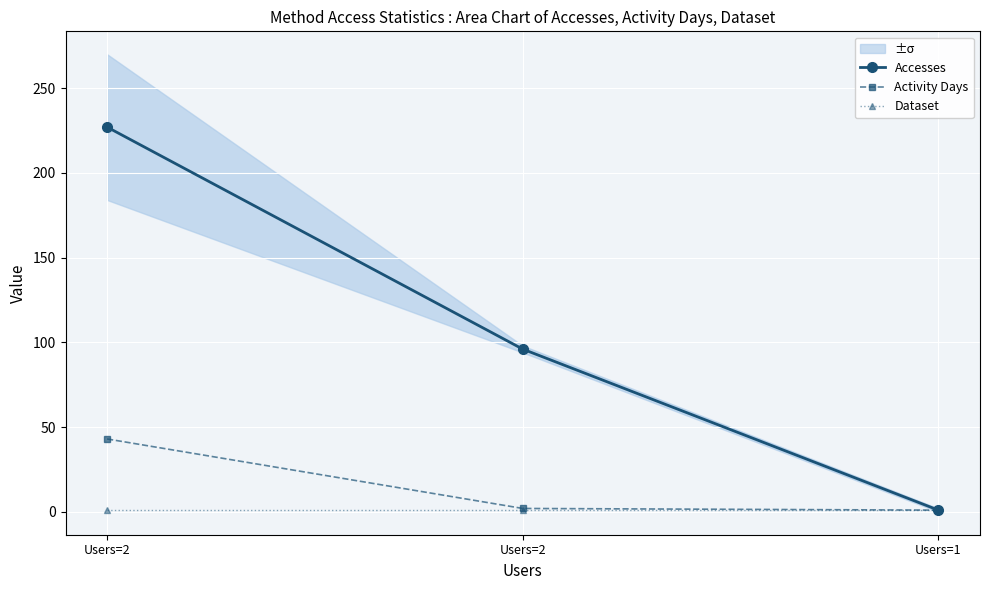

Is this an area chart (filled region under the line)?

No